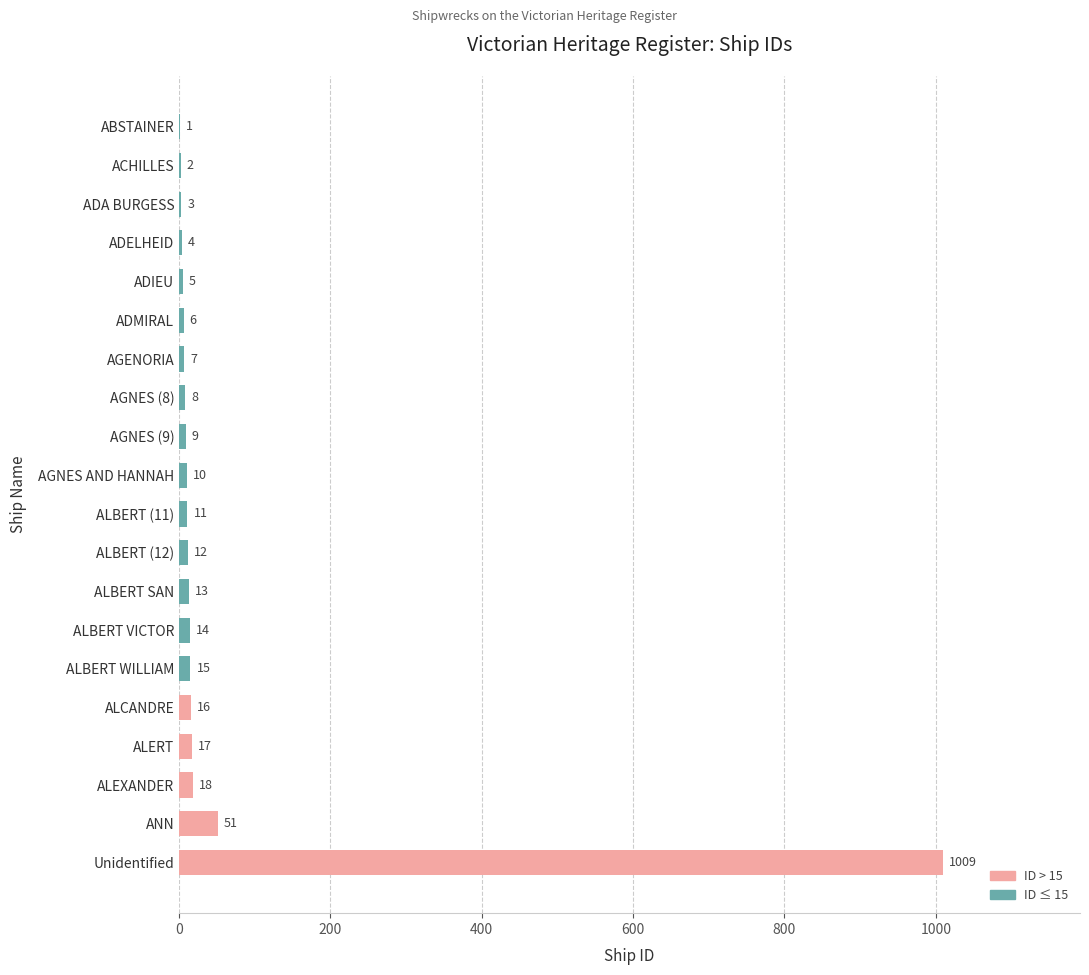

Are the bars horizontal?

Yes